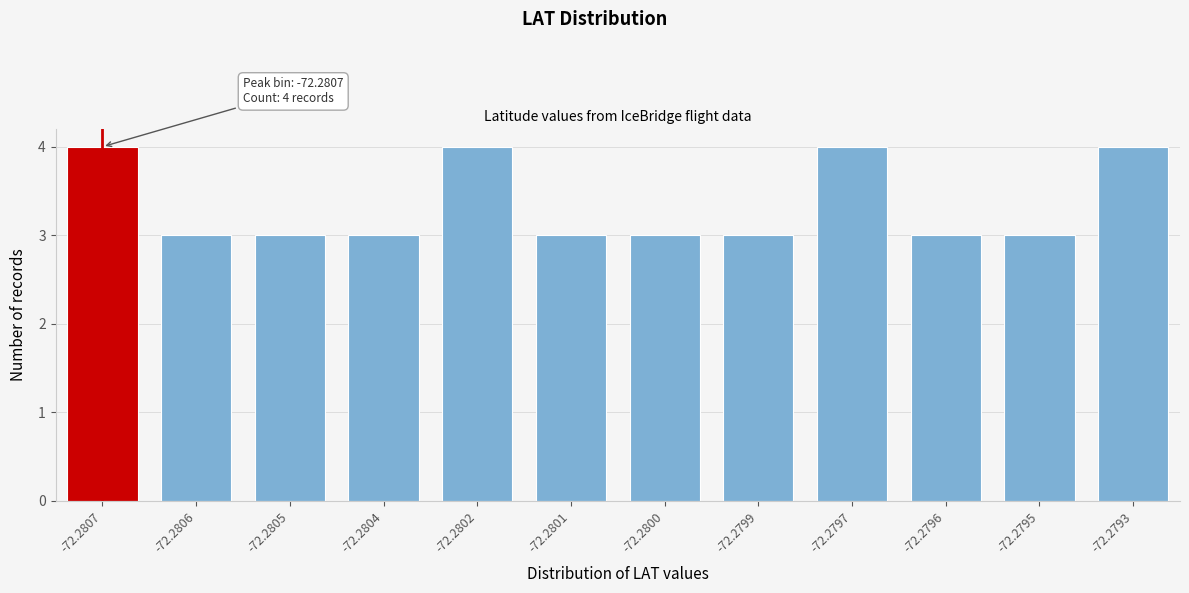

Reading left to right, what are all the values shown in this chart?

-72.2807=4	-72.2806=3	-72.2805=3	-72.2804=3	-72.2802=4	-72.2801=3	-72.2800=3	-72.2799=3	-72.2797=4	-72.2796=3	-72.2795=3	-72.2793=4